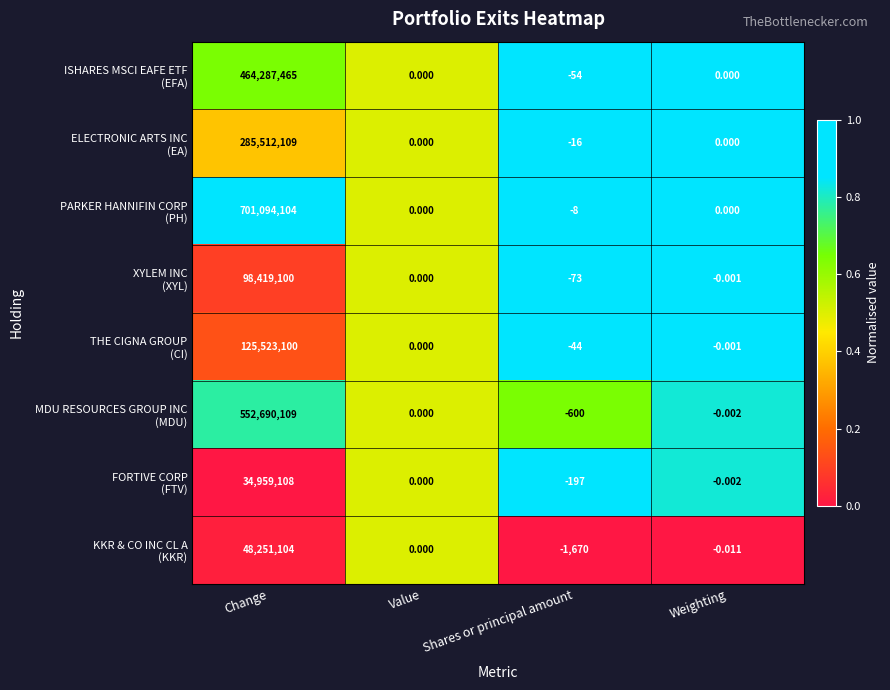

At which category is the sum across all series the highest?

Change